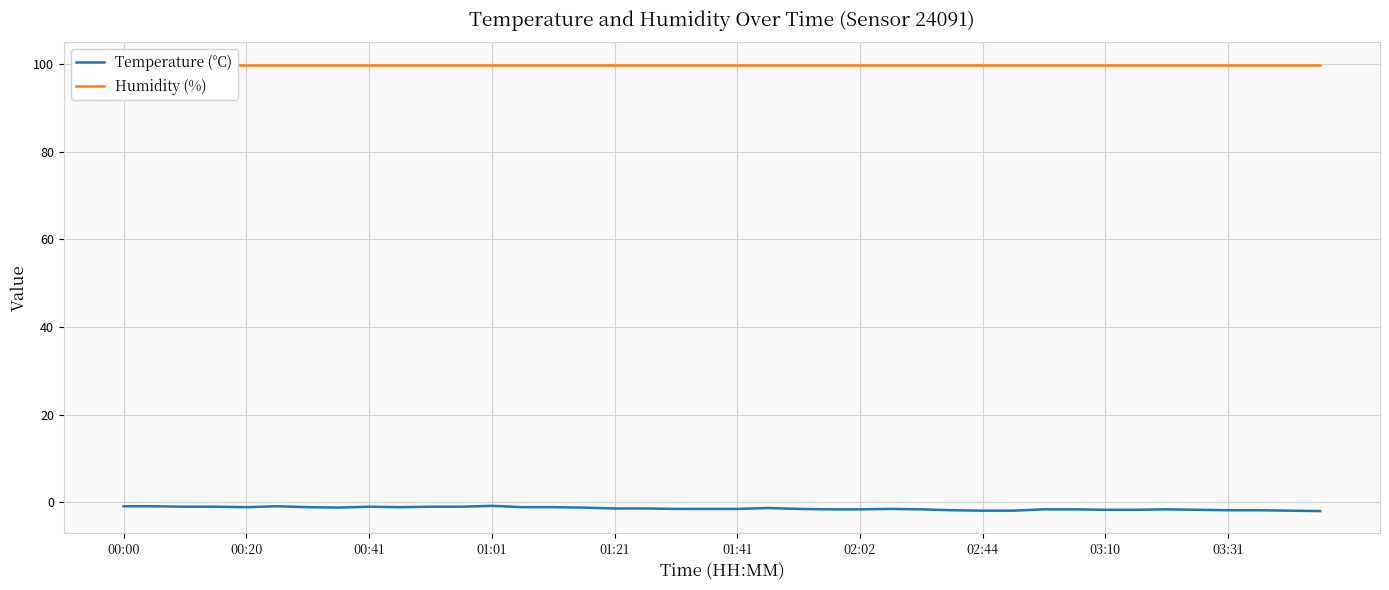

Rank the series at 39 from lowest to highest value.

Temperature (°C), Humidity (%)